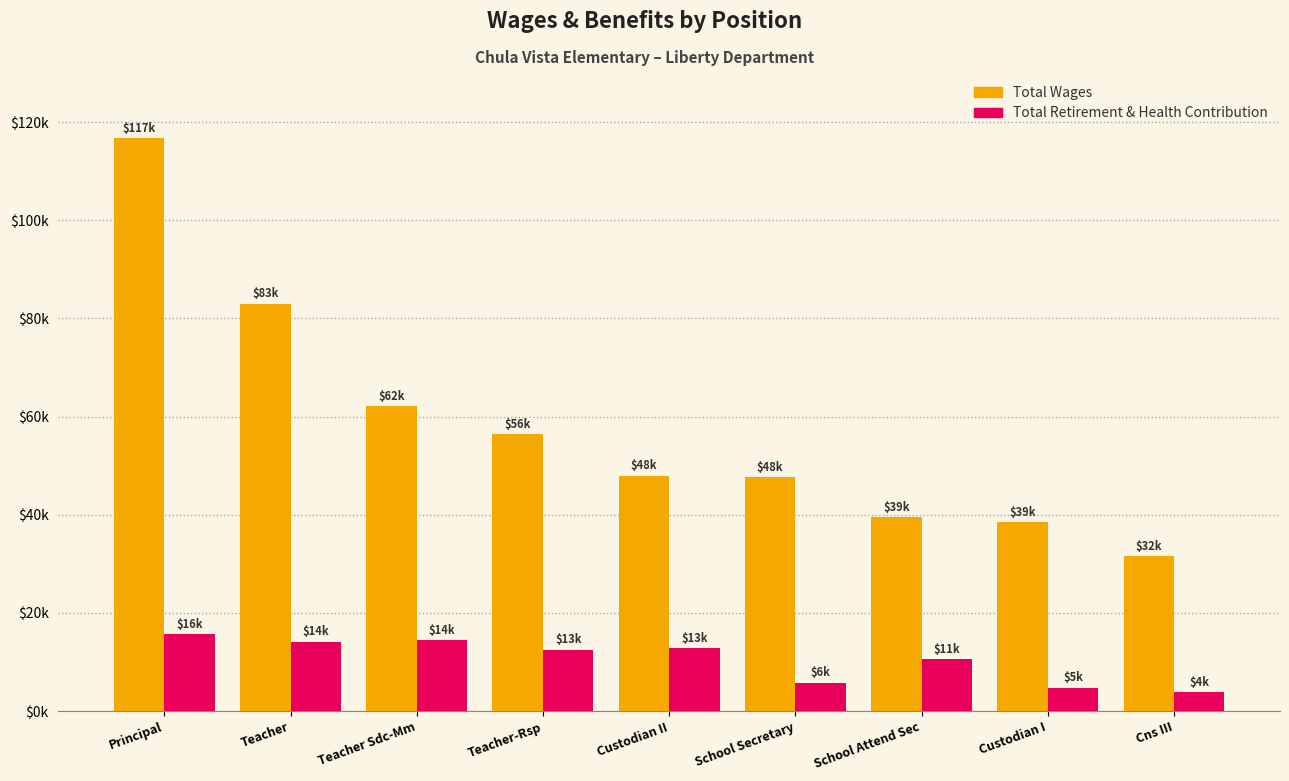

Which series has the widest spread of values?

Total Wages